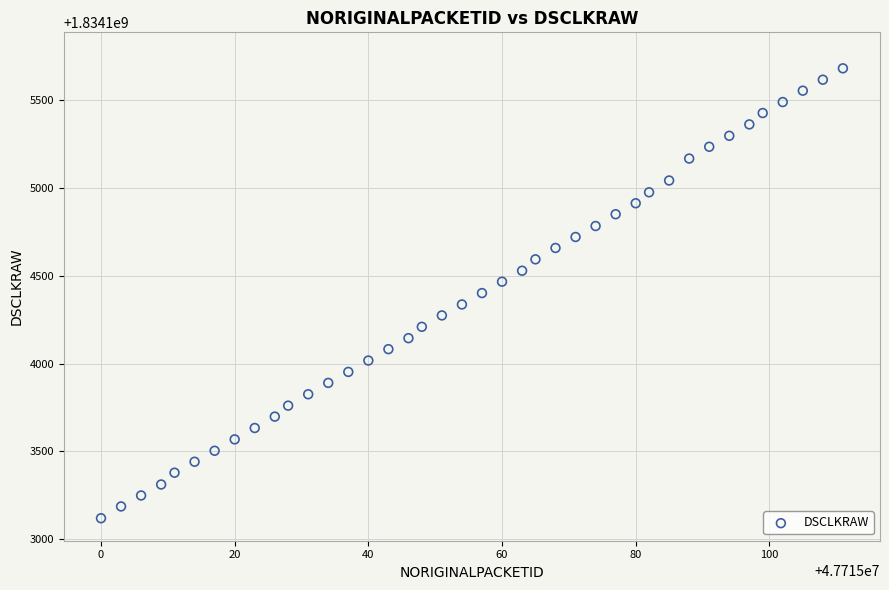

What is the range of X values (max minus min)?

111.0